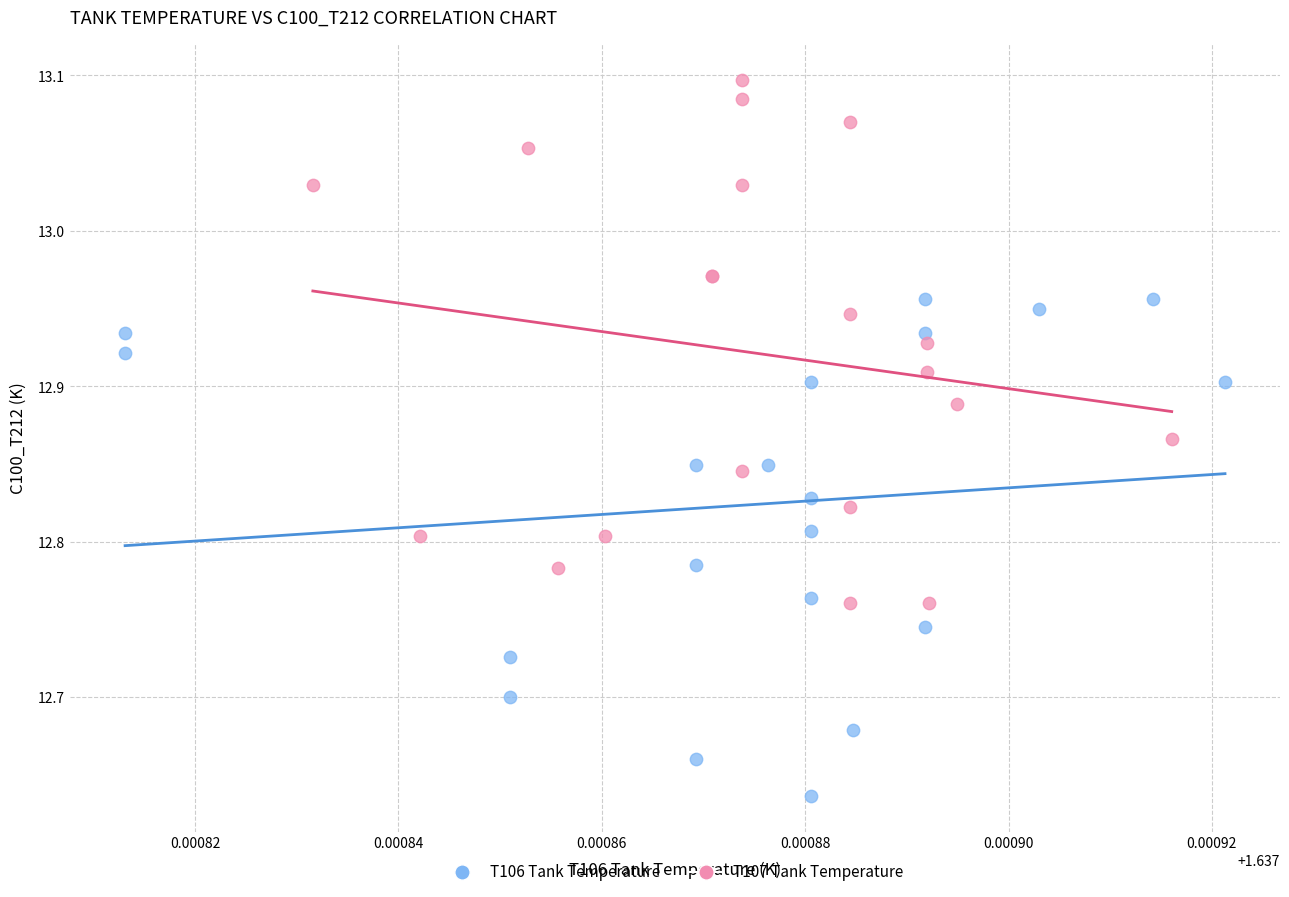

Which series contains the lowest Y value?

T106 Tank Temperature